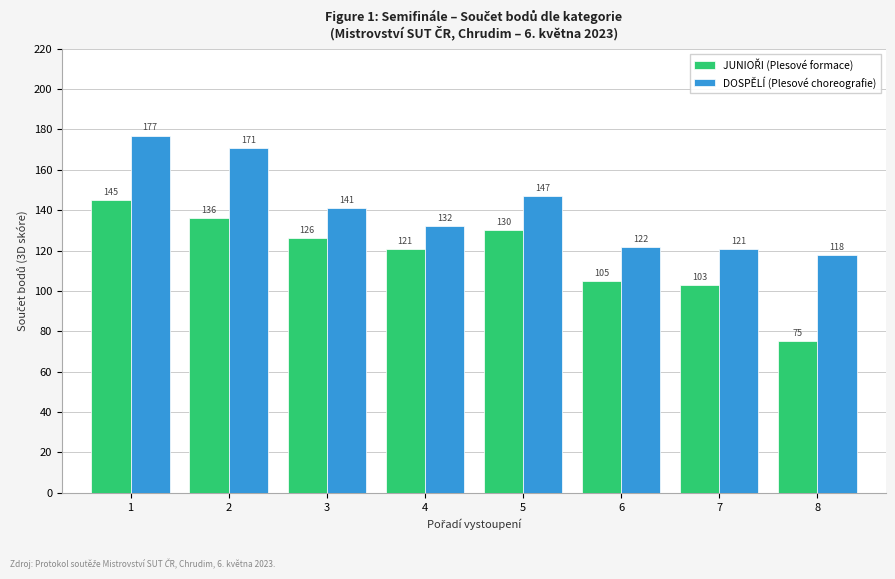

What is the greatest value displayed?

177